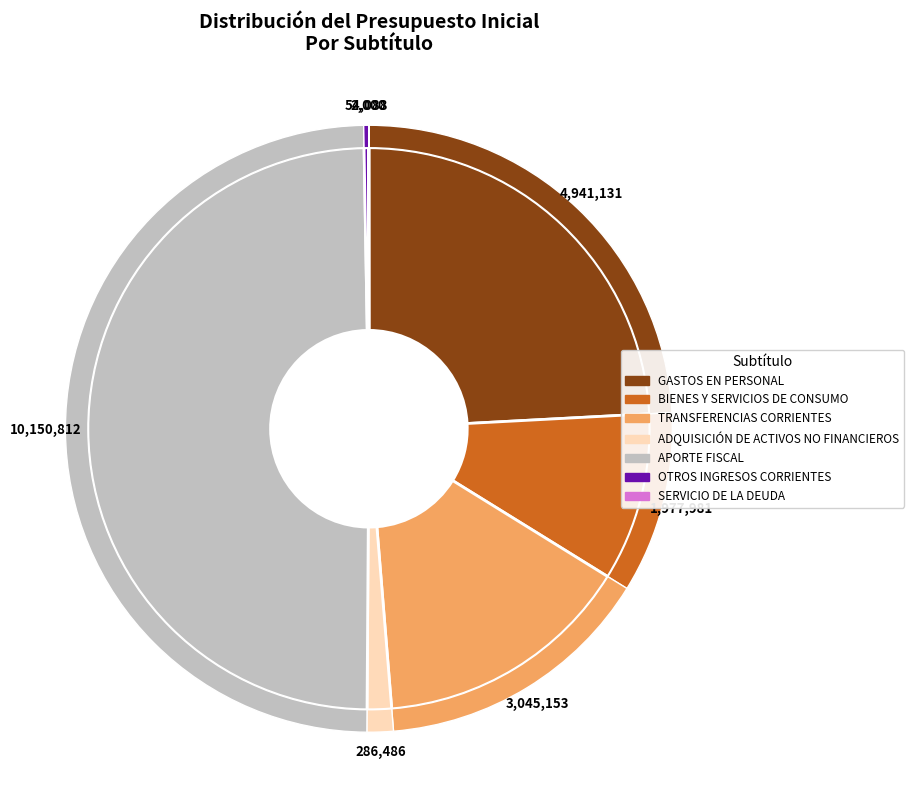

To the nearest percent, what percentage of the pie is BIENES Y SERVICIOS DE CONSUMO?

10%